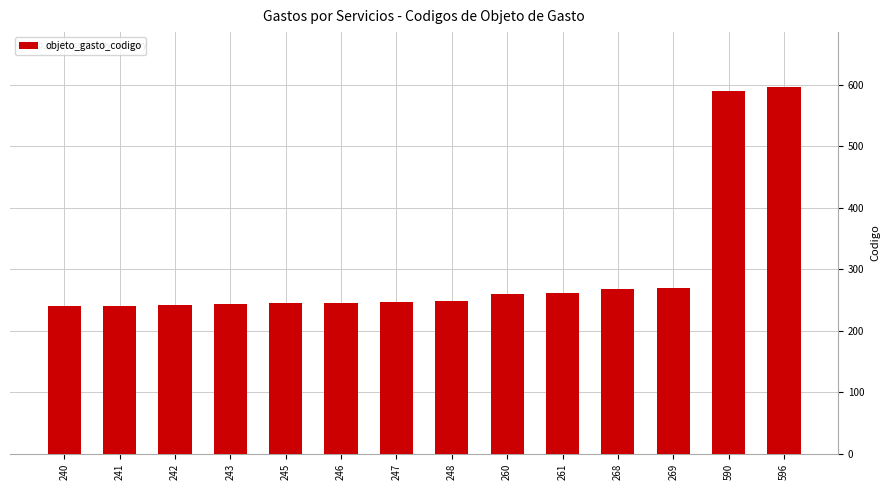

What is the average value?

300